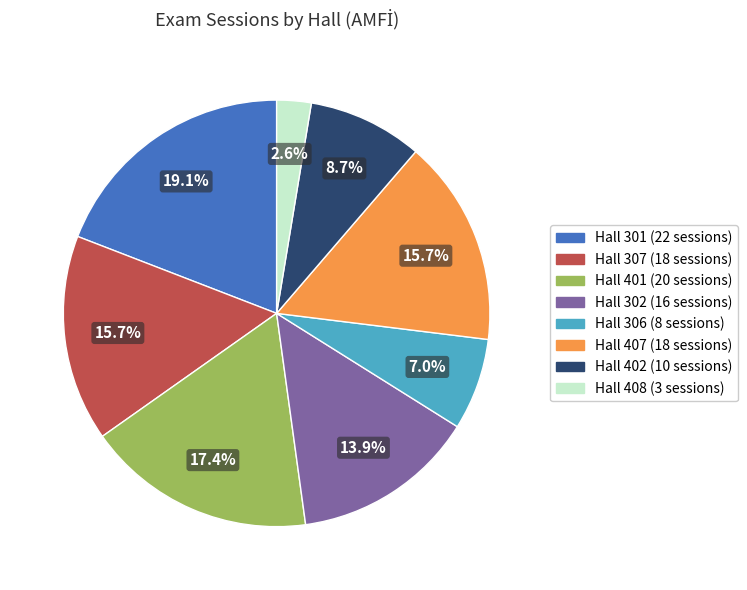

Is there a majority slice in this chart?

No